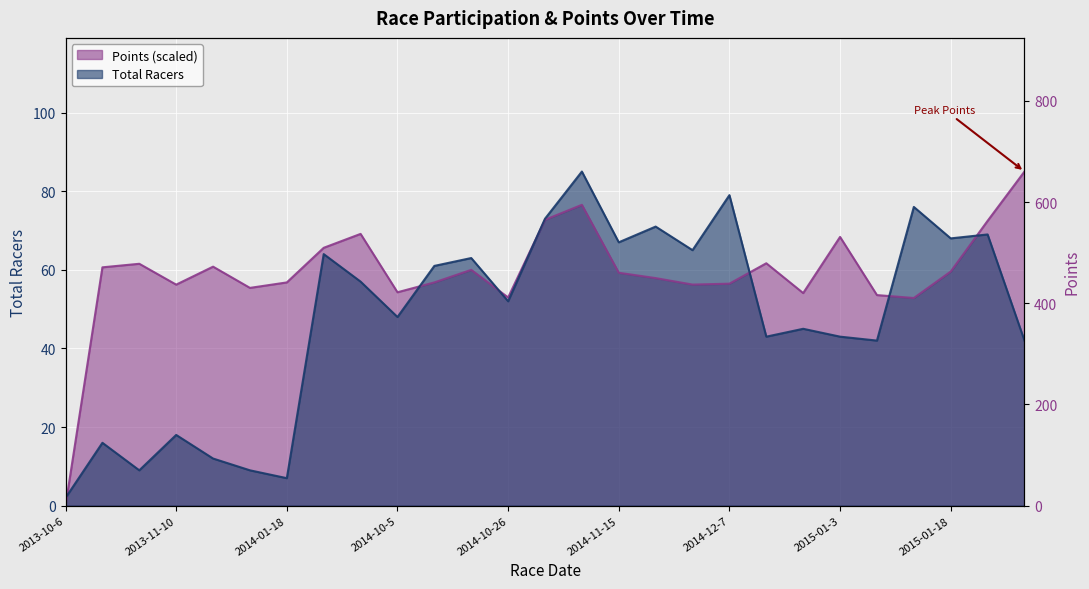

Which series ends up on top after the final intersection of Points and Total Racers?

Points